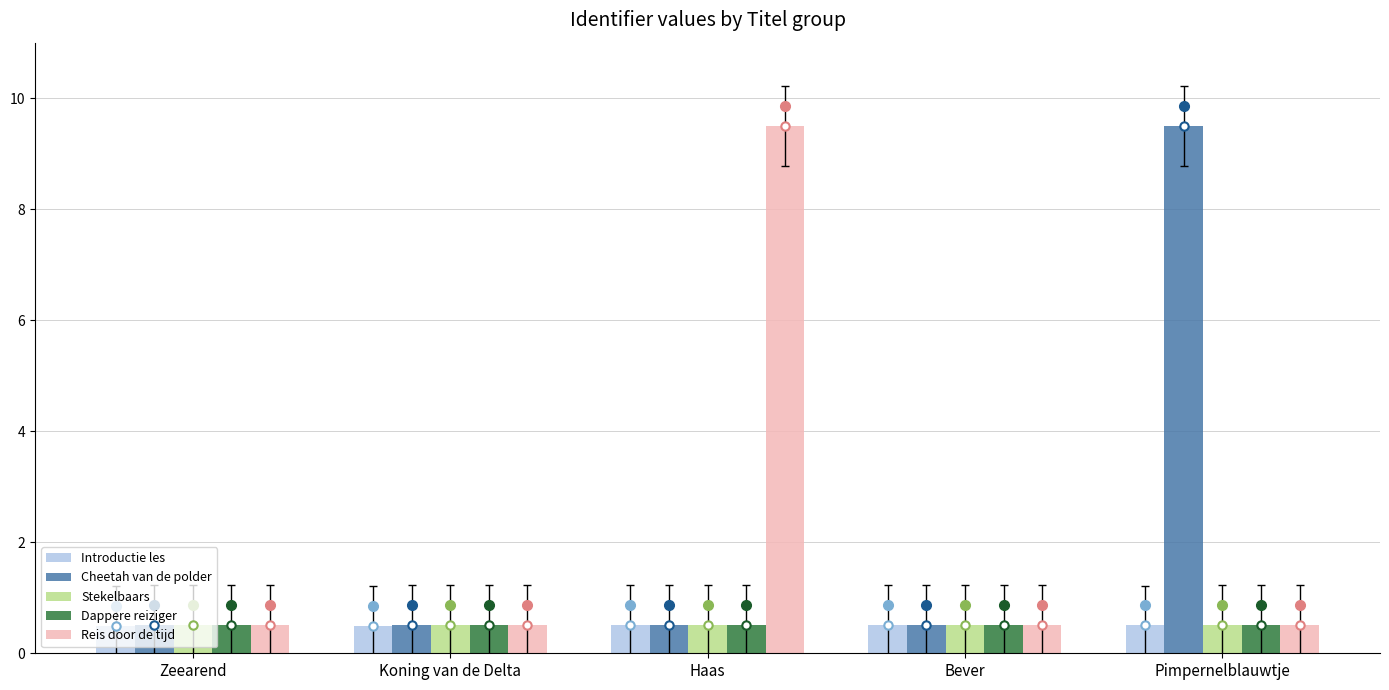

At how many categories does at least one series exceed 5?

2